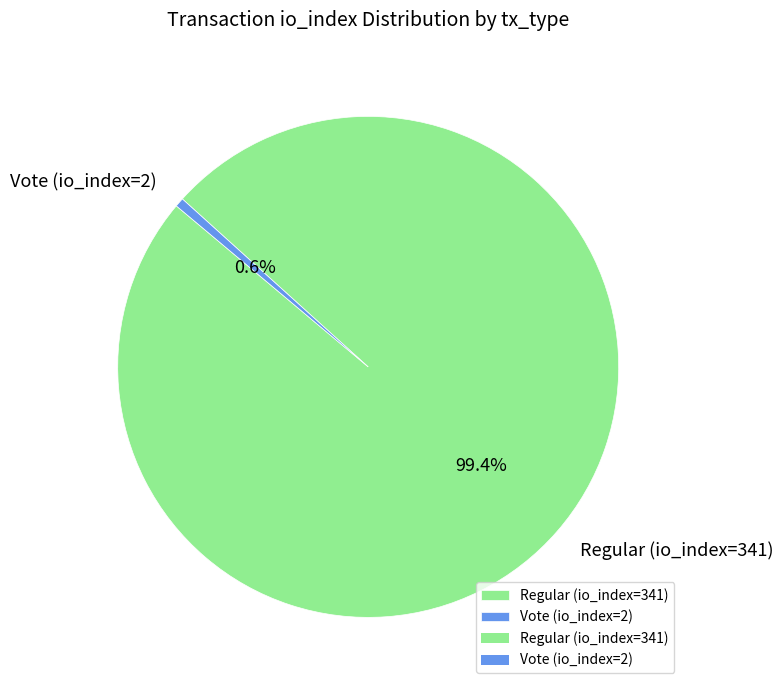

What is the total percentage of Regular (io_index=341) and Vote (io_index=2)?

100.0%